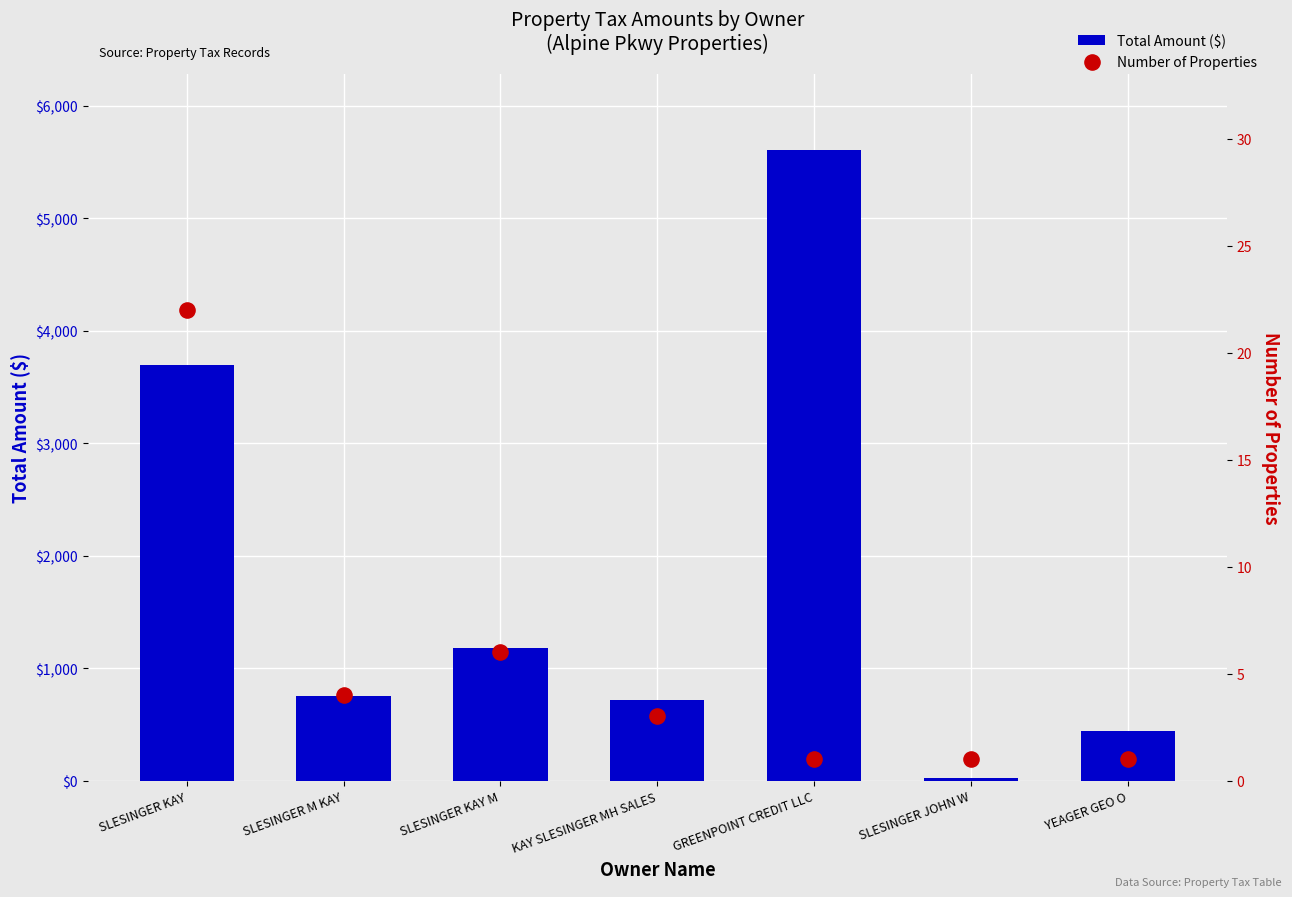

Which series has the widest spread of Y values?

Total Amount ($)